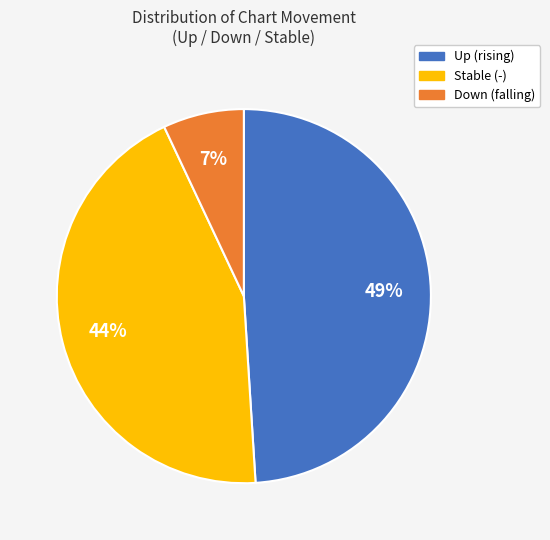

Is there a majority slice in this chart?

No